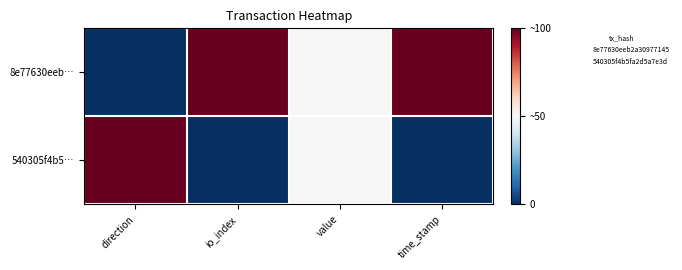

Which has a higher value, direction or io_index?

io_index